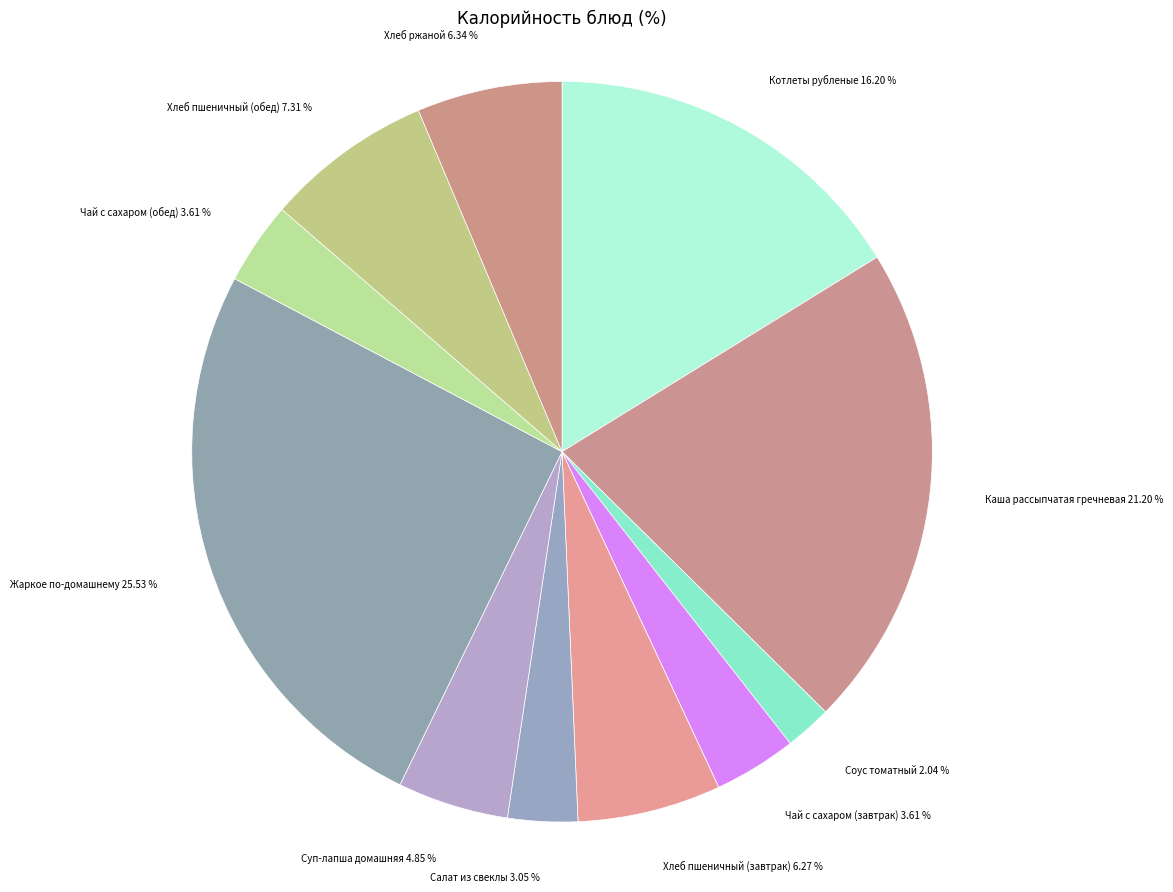

How many slices are in this pie chart?

11